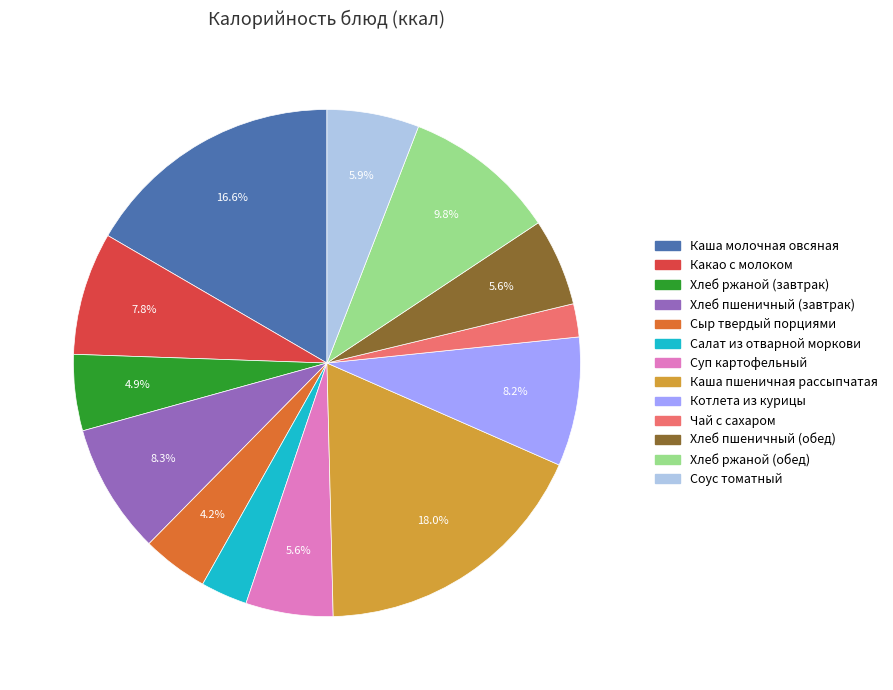

To the nearest percent, what percentage of the pie is Котлета из курицы?

8%